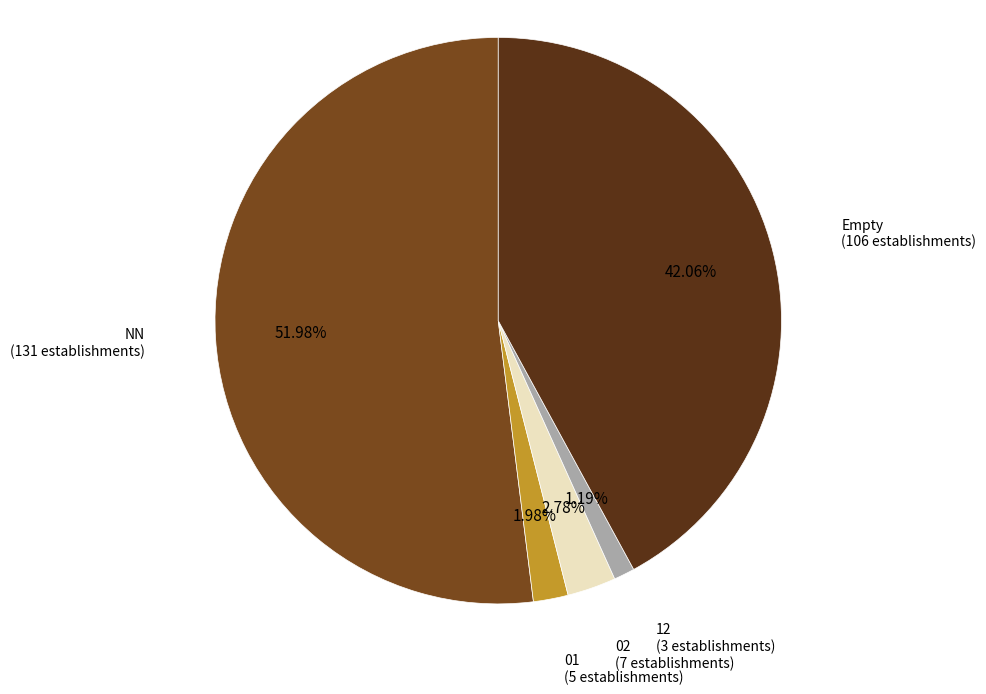

Which slice is the largest?

NN